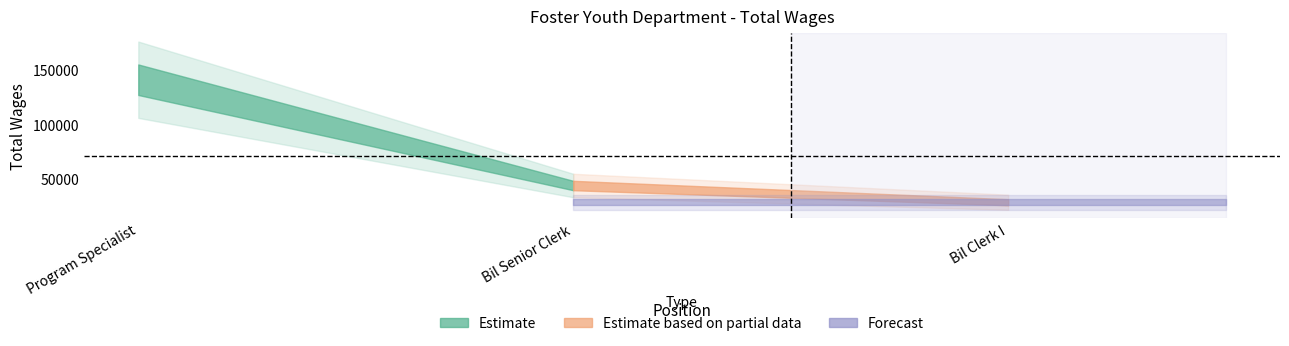

The value at Program Specialist is 140912. True or false?

True